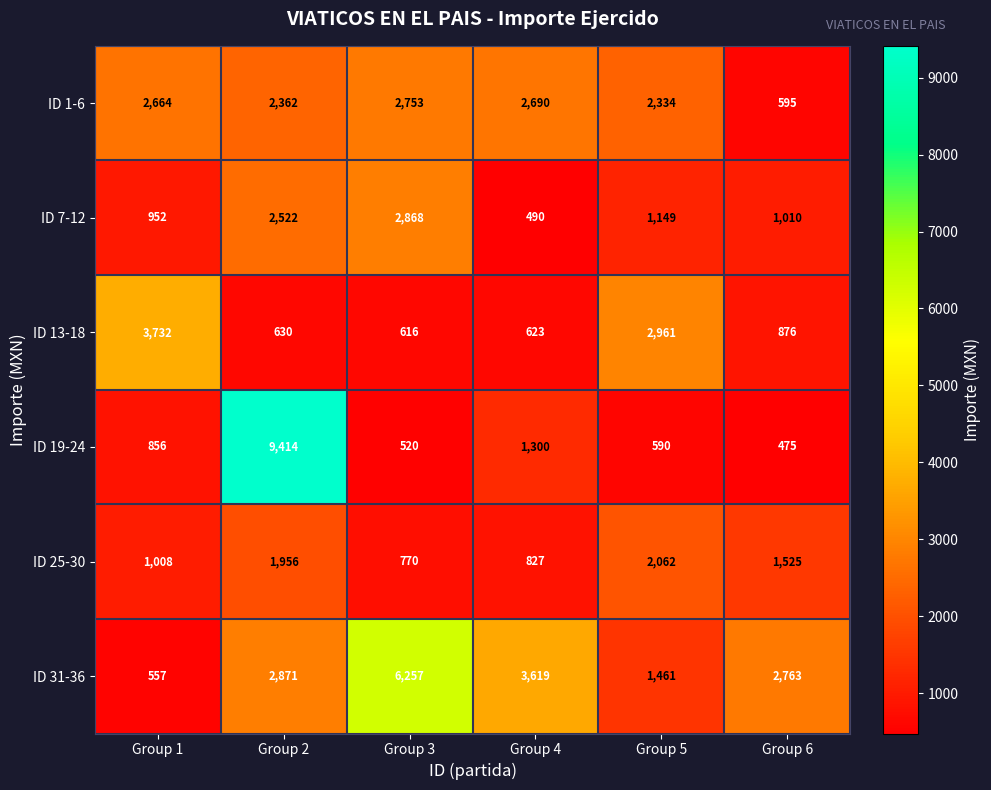

Count the number of categories in the chart.

6